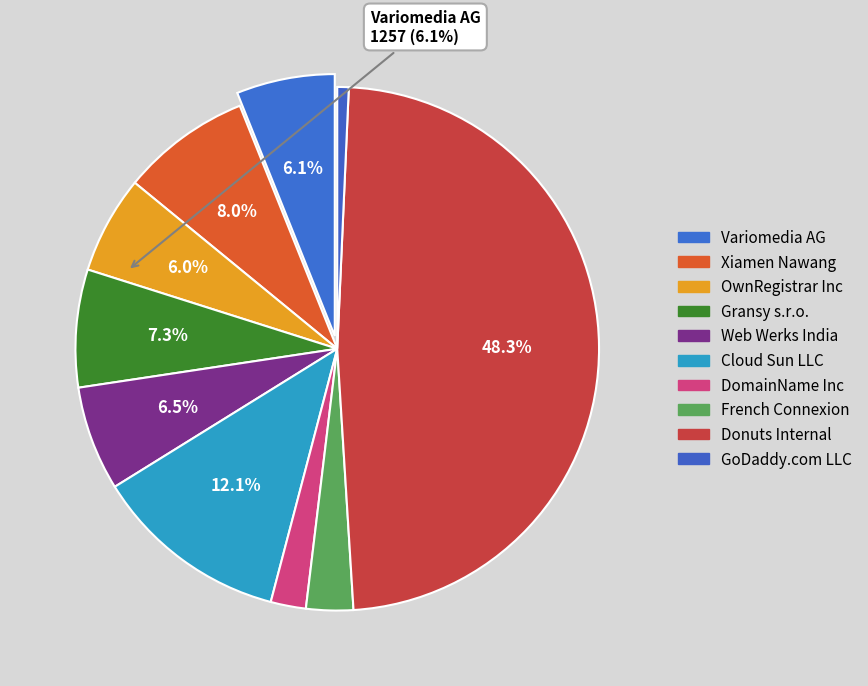

Do Cloud Sun LLC and OwnRegistrar Inc together represent more than half of the pie?

No